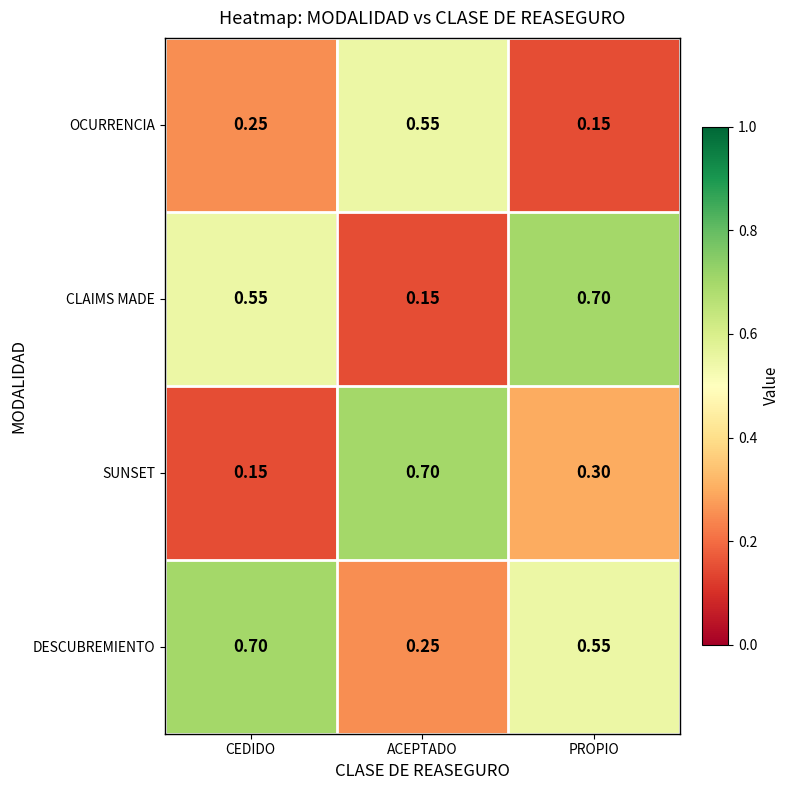

Which category has the lowest value in the OCURRENCIA series?

PROPIO